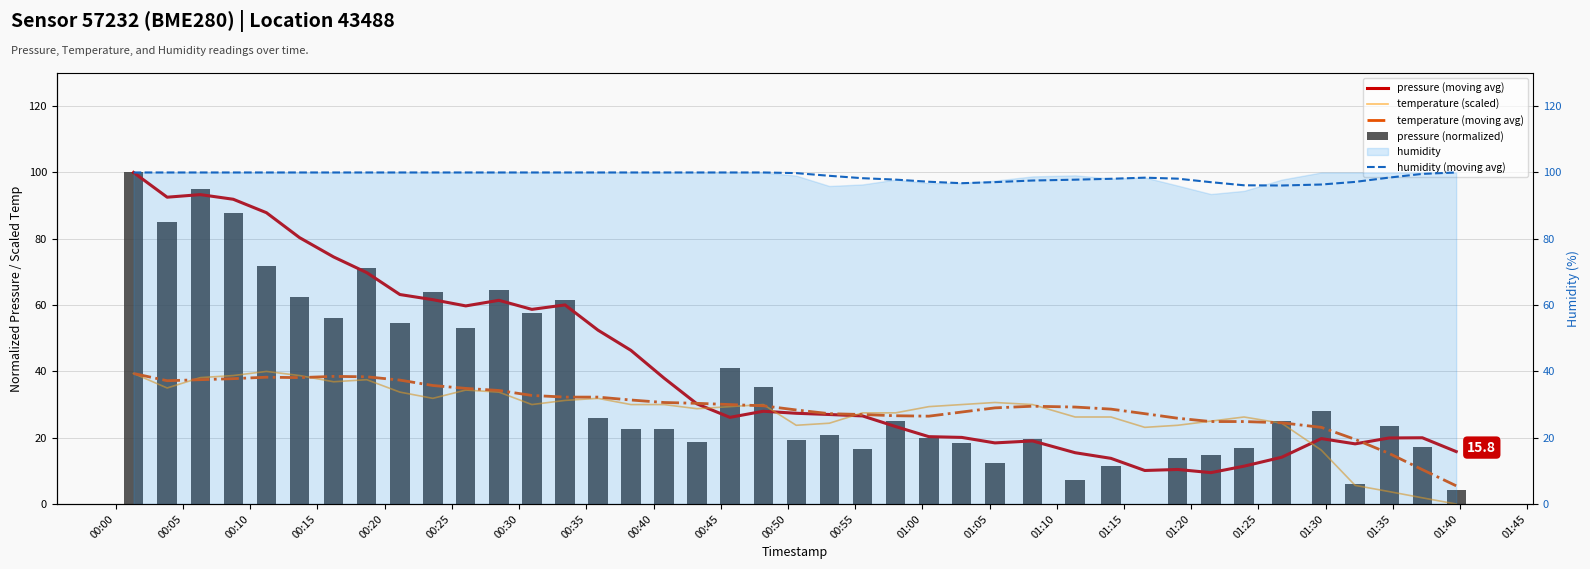

What is the approximate value of temperature (scaled) at 00:15?

38.8